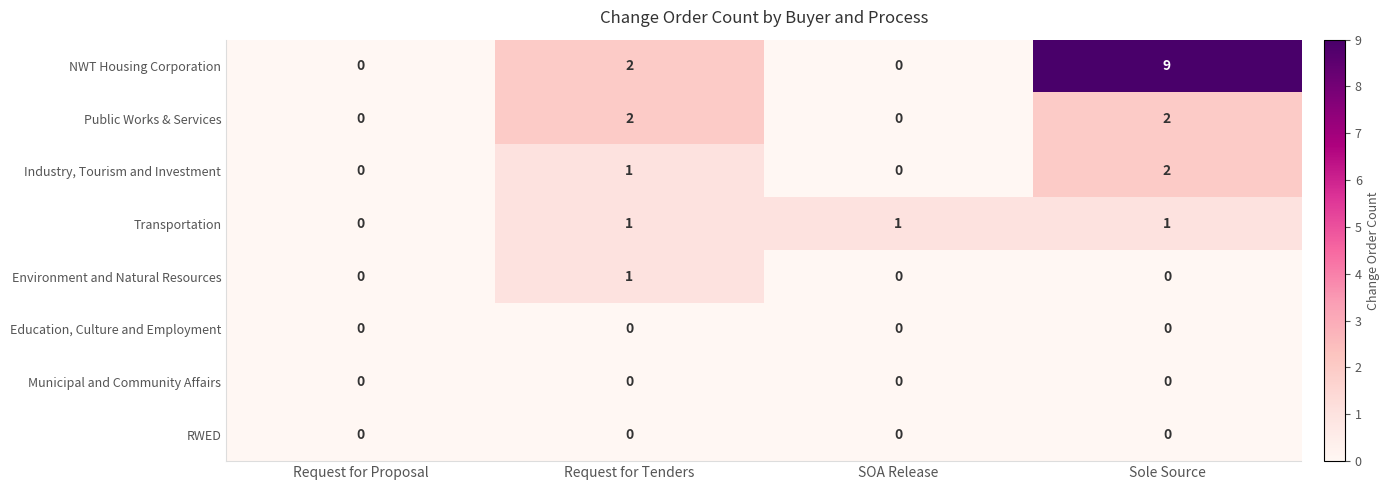

What is the total value across all series at Request for Tenders?

7